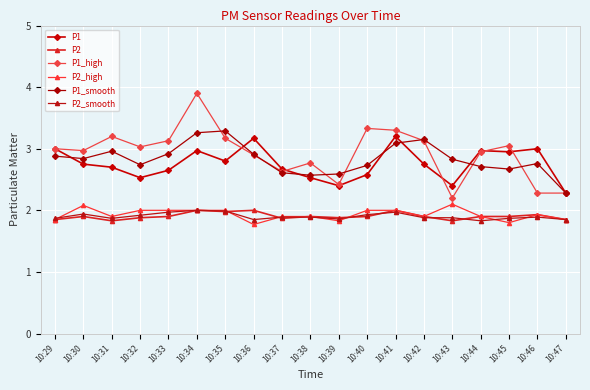

What is the total value across all series at 10:34?

16.1